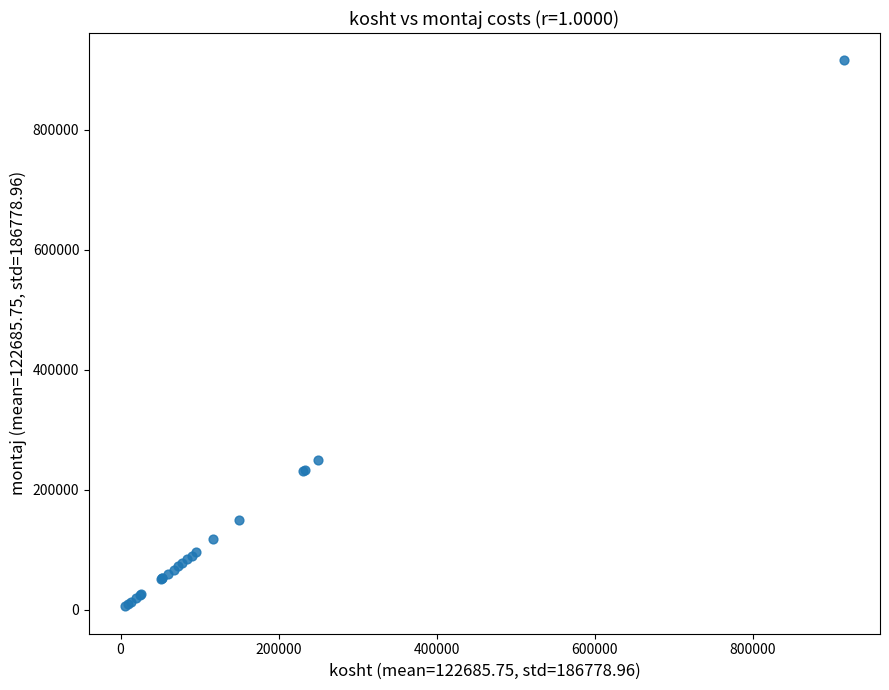

What Y value in the scatter plot is closest to 460601?

250000.0